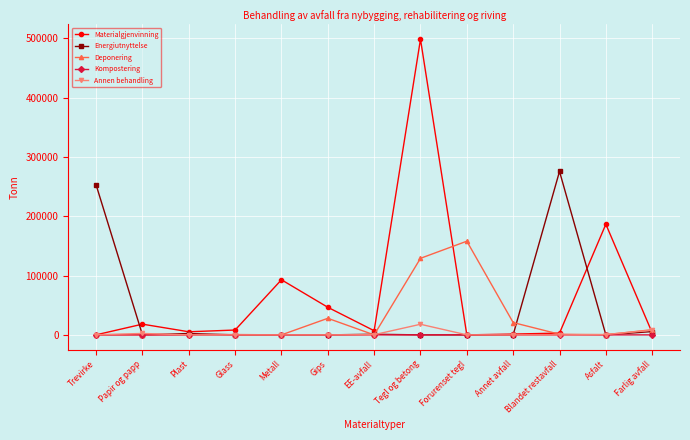

Is the value of Energiutnyttelse at Farlig avfall greater than the value of Deponering at Tegl og betong?

No